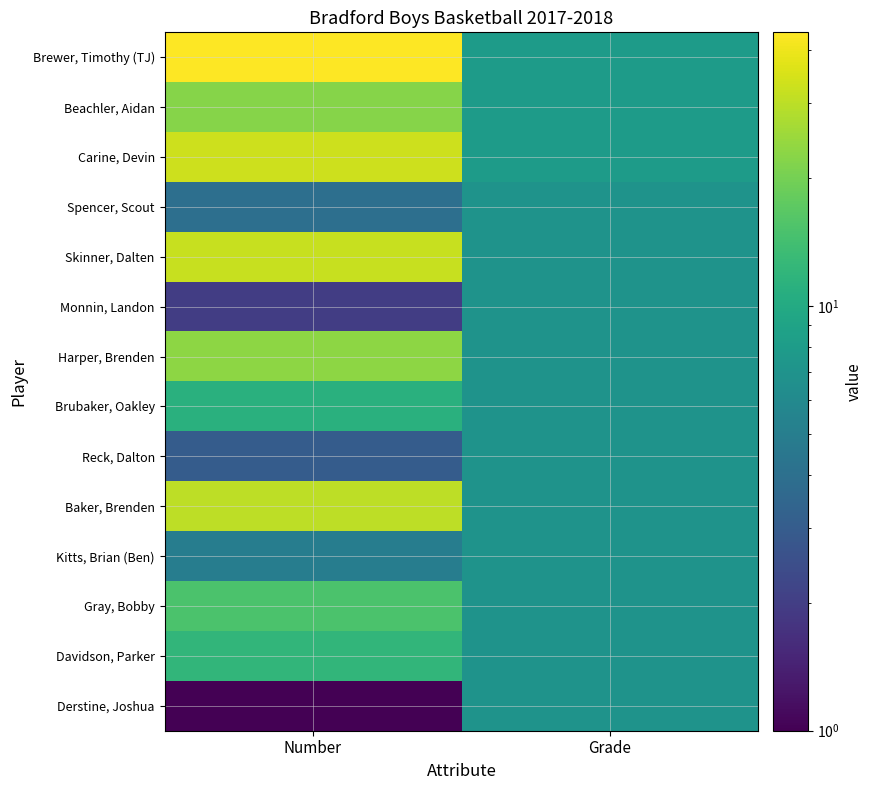

What is the minimum value shown in the chart?

1